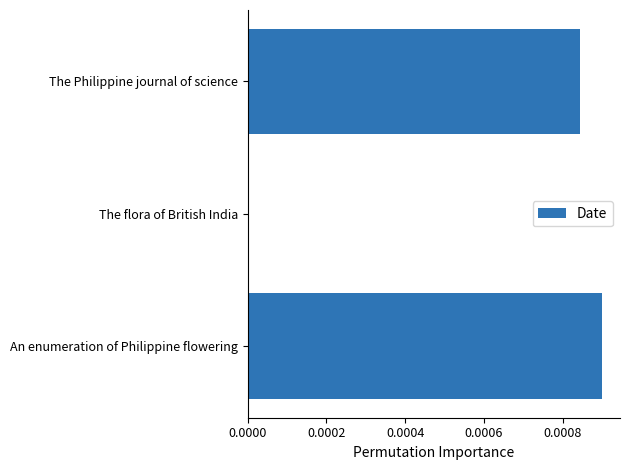

At which category does the chart reach its peak across all series?

An enumeration of Philippine flowering